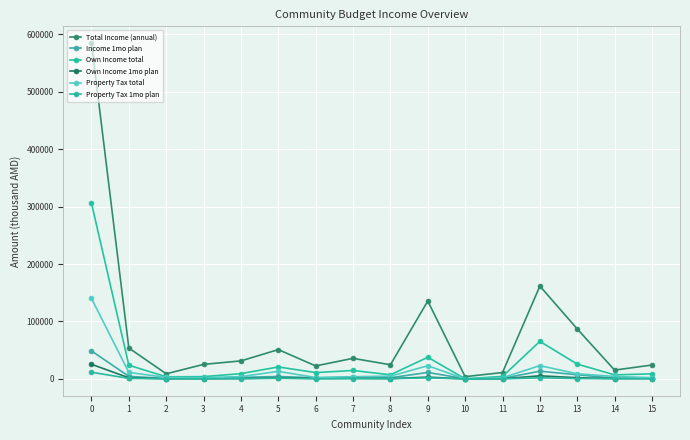

How many data points in Property Tax total are above 4300?

8